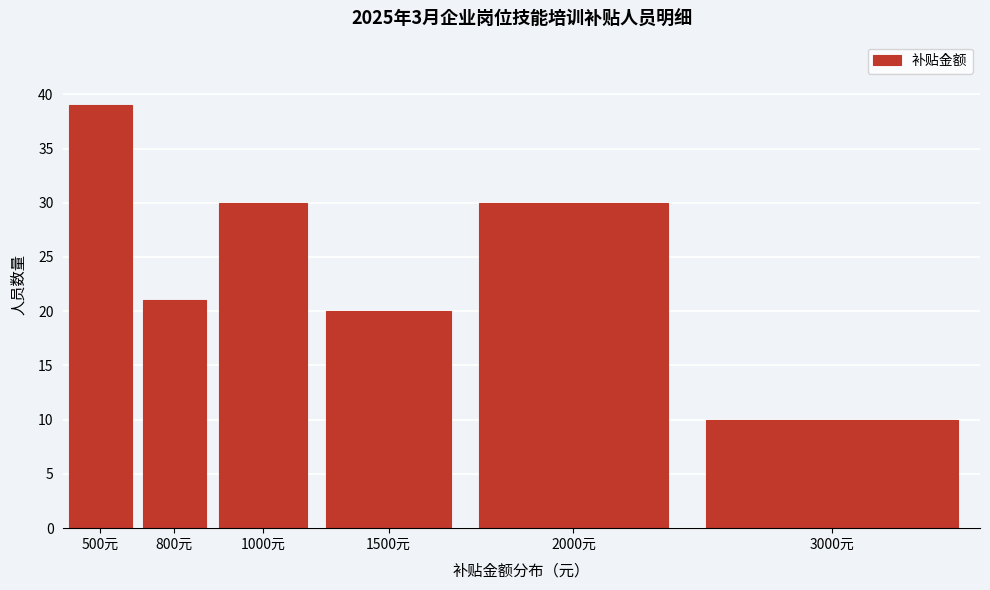

Reading left to right, what are all the values shown in this chart?

500元=39	800元=21	1000元=30	1500元=20	2000元=30	3000元=10